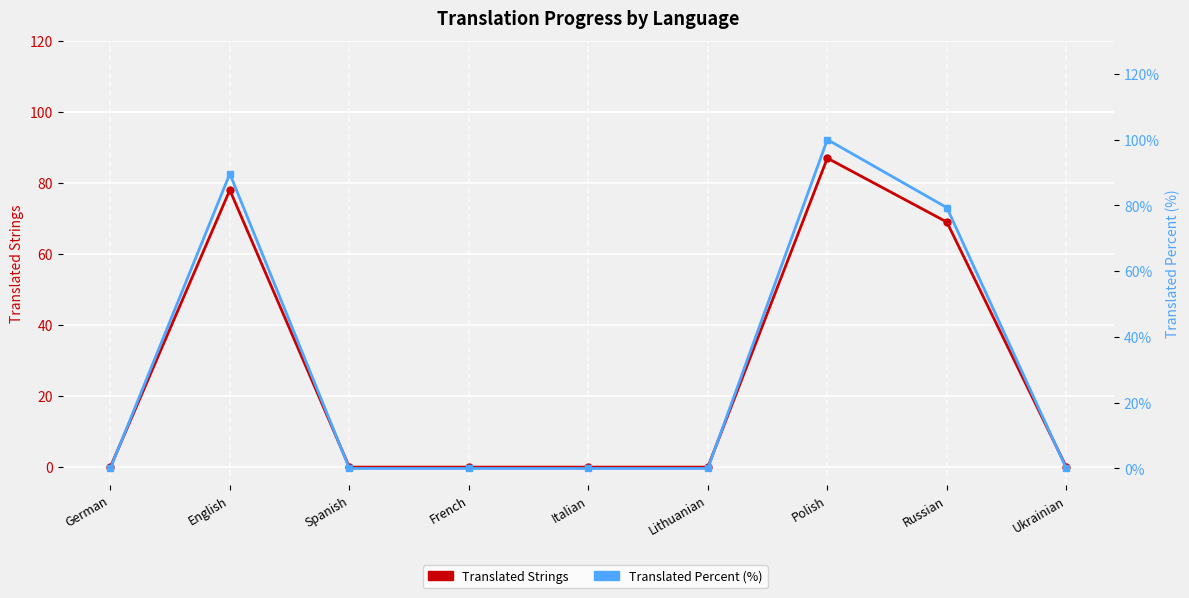

Does the chart display data point markers on the line(s)?

Yes